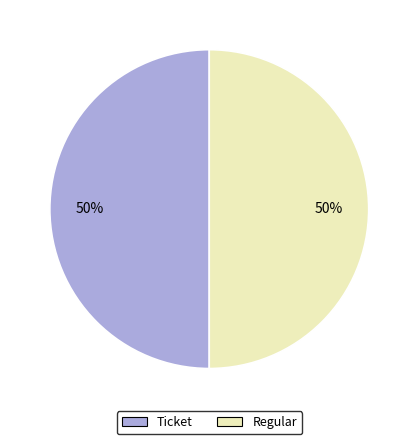

The Ticket slice represents 50% of the pie. True or false?

True